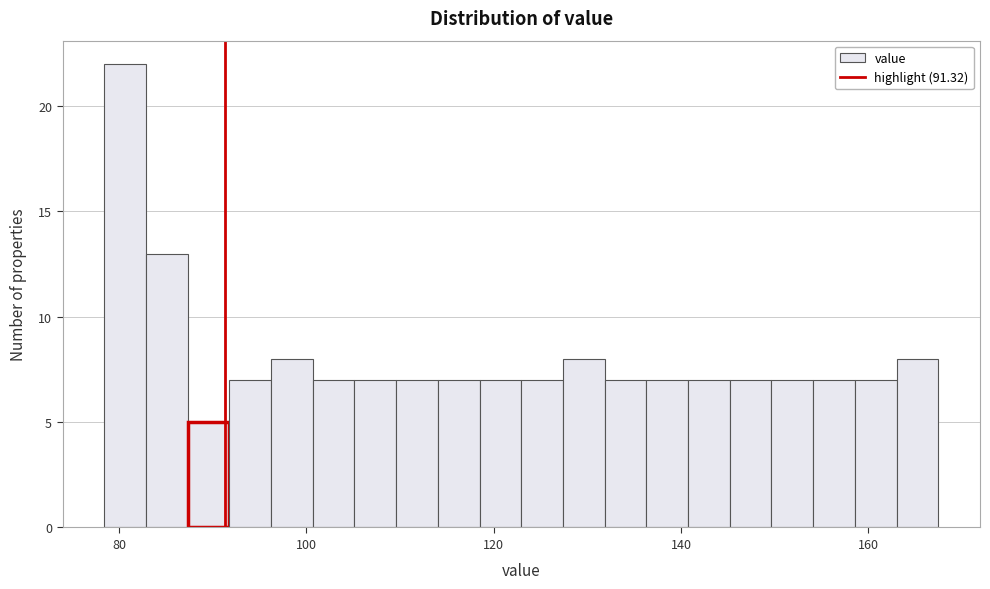

Read against the x-axis, roughly where is the centre of the tallest bar?

80